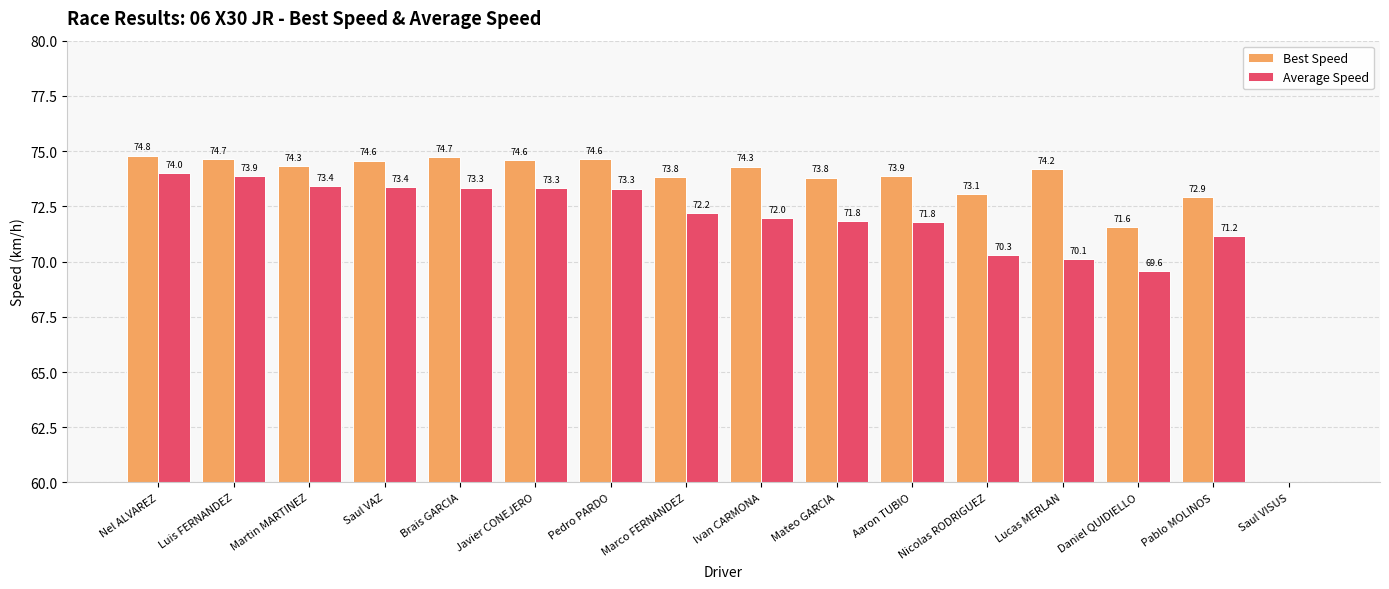

What is the difference between the Average Speed values at Marco FERNANDEZ and Daniel QUIDIELLO?

2.6